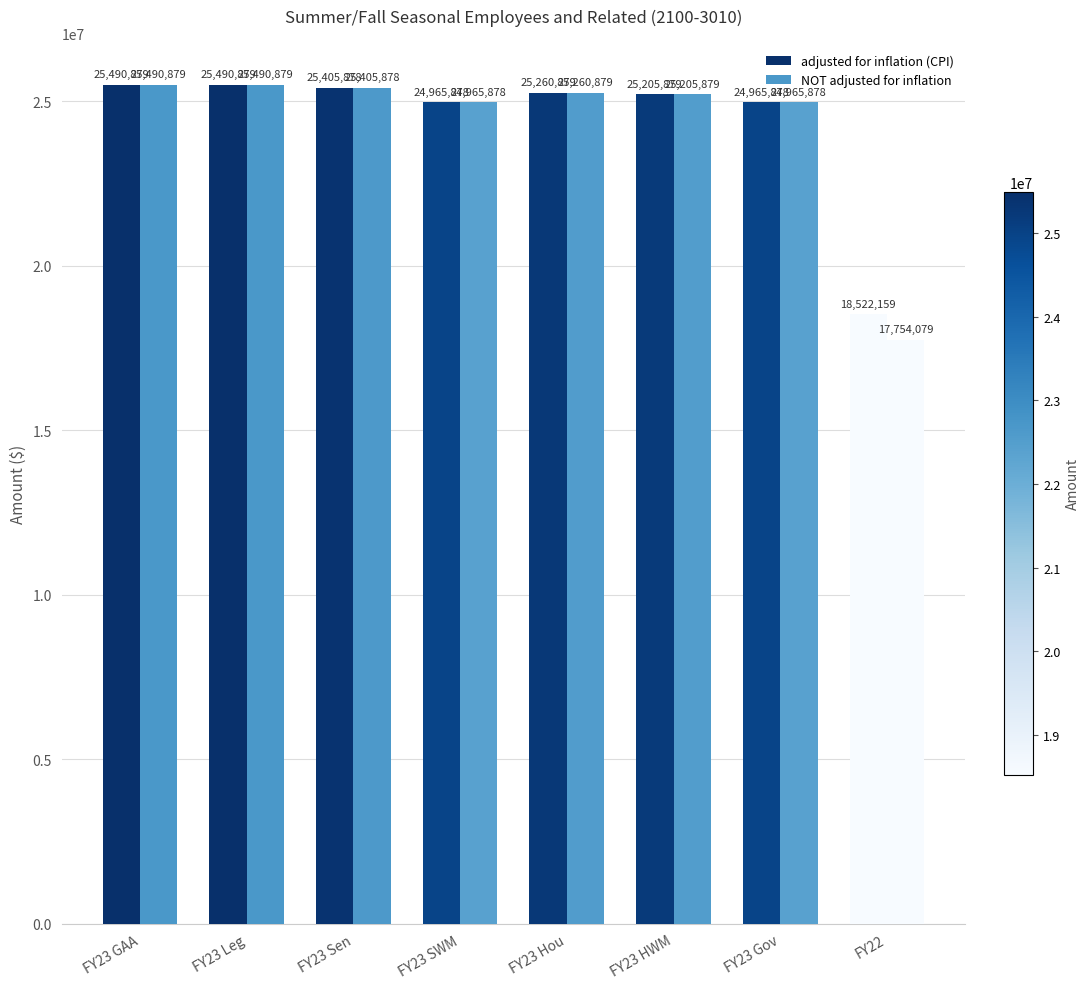

Reading left to right, what are all the values shown in this chart?

adjusted for inflation (CPI): 25490879	25490879	25405878	24965878	25260879	25205879	24965878	18522159
NOT adjusted for inflation: 25490879	25490879	25405878	24965878	25260879	25205879	24965878	17754079